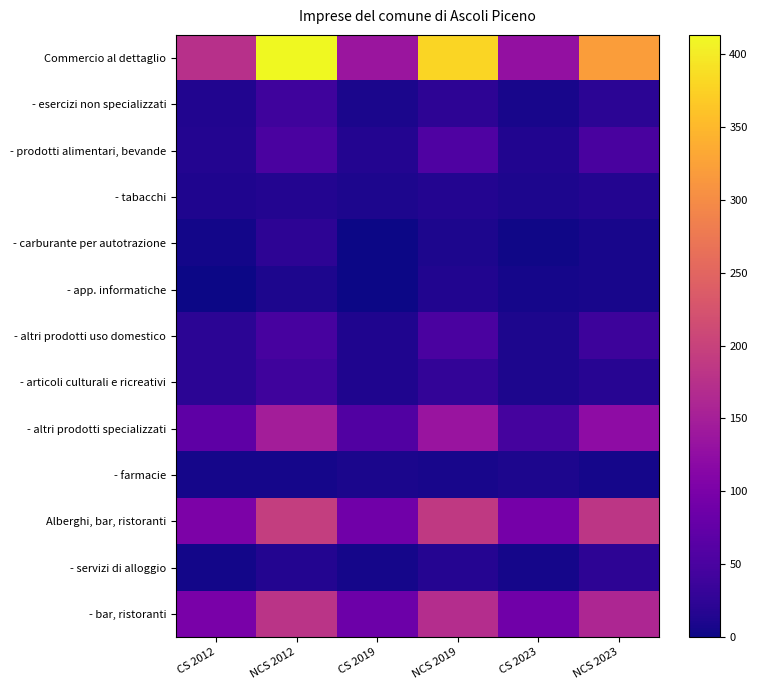

How many categories are shown in the chart?

6